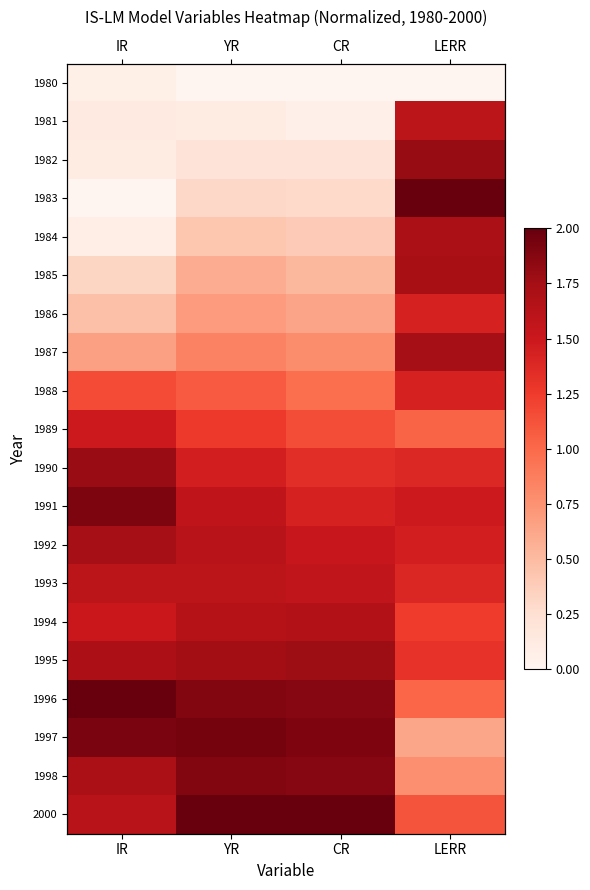

What is the highest value of the 1992 series?

1.7